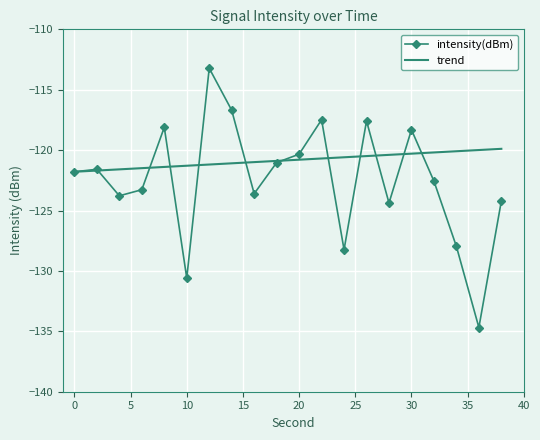

Which series has the widest spread of values?

intensity(dBm)